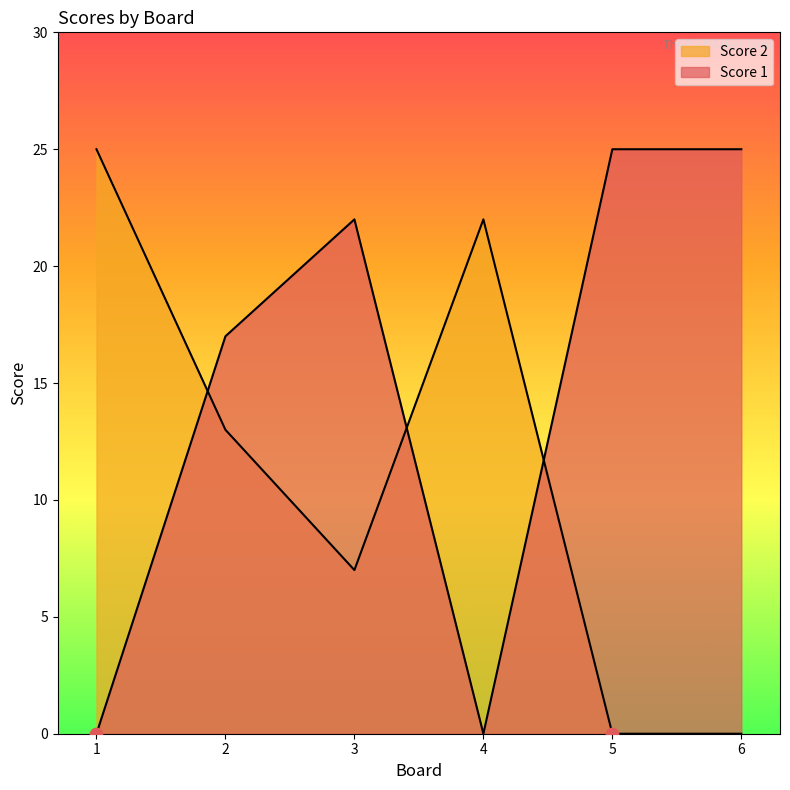

Which series contains the lowest Y value?

Score 1